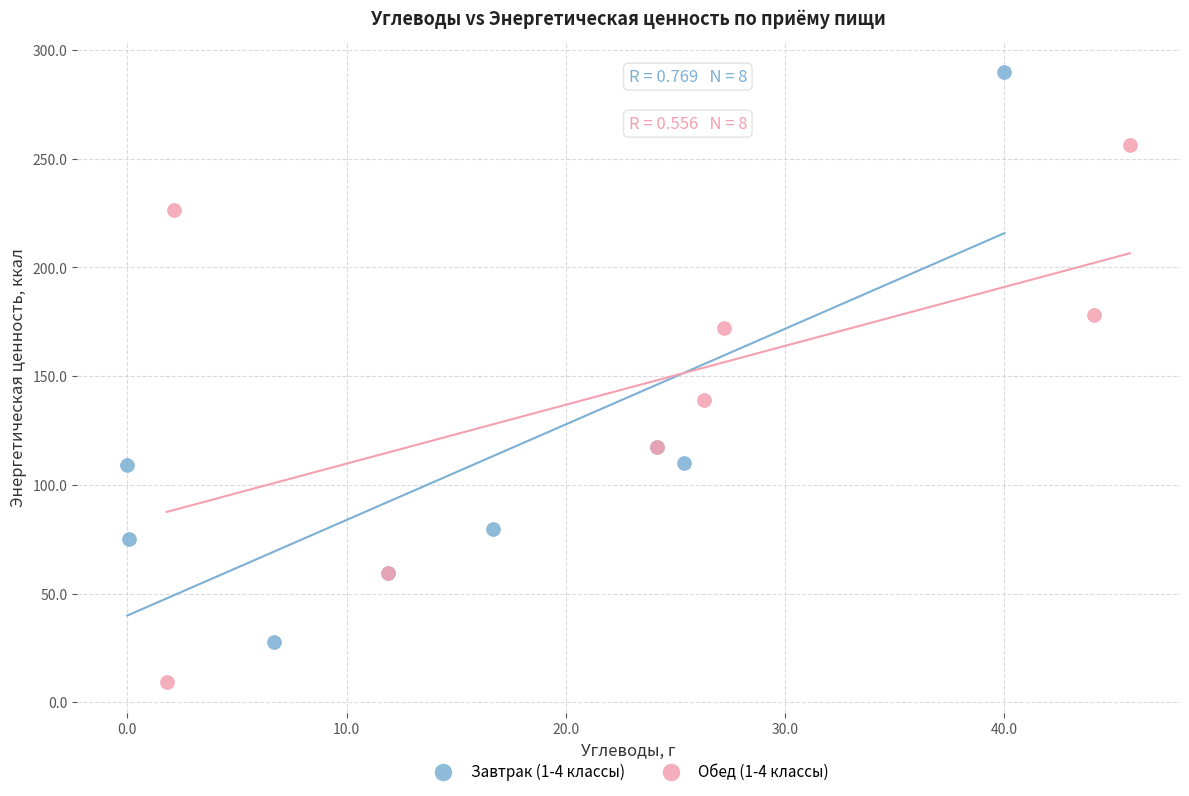

What are all the series names shown in the legend?

Завтрак (1-4 классы), Обед (1-4 классы)